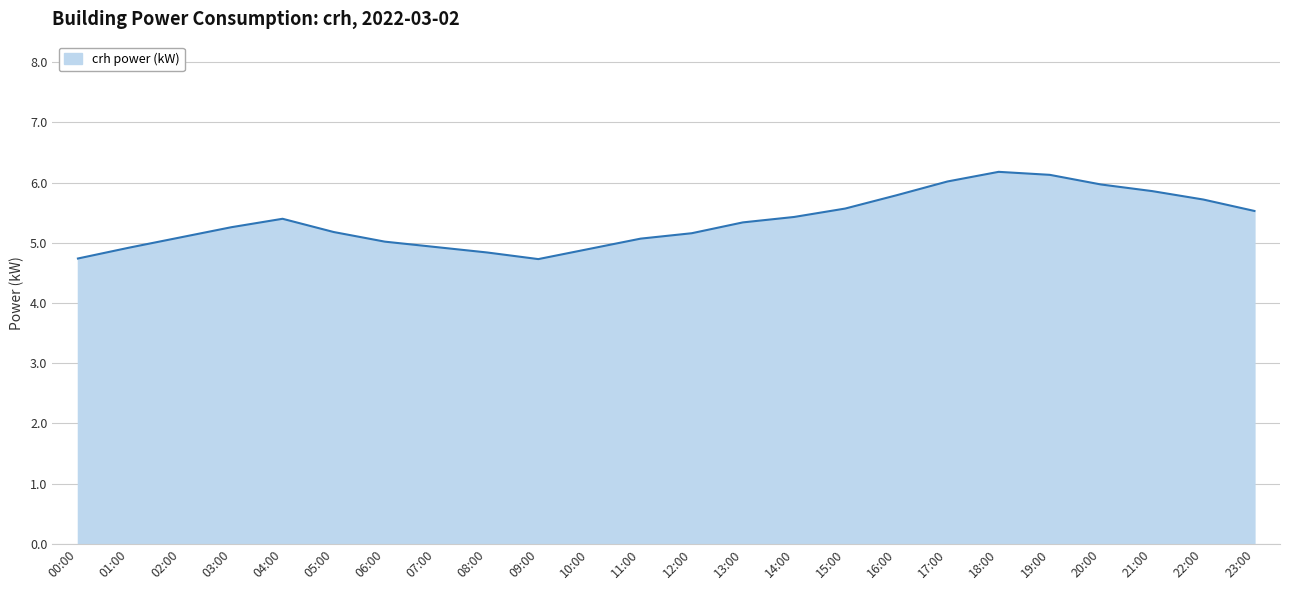

What is the greatest value displayed?

6.2